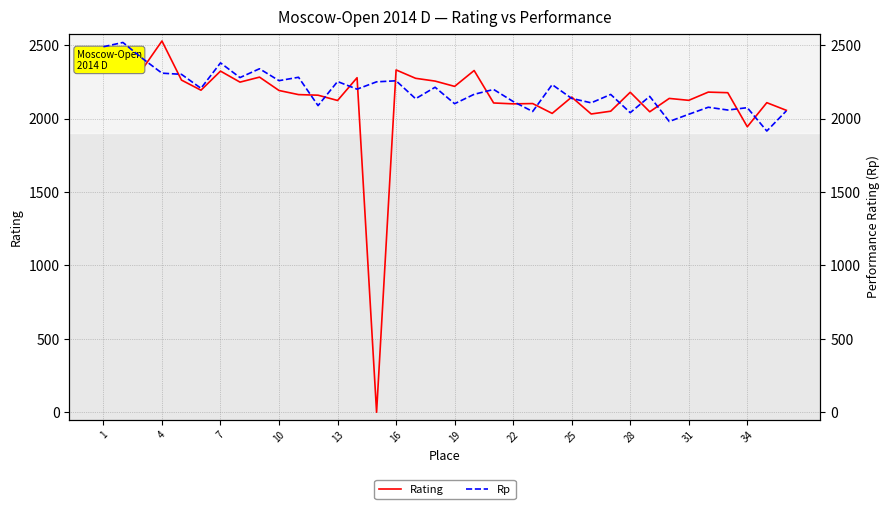

What is the difference between the maximum and minimum values in the Rp series?

603